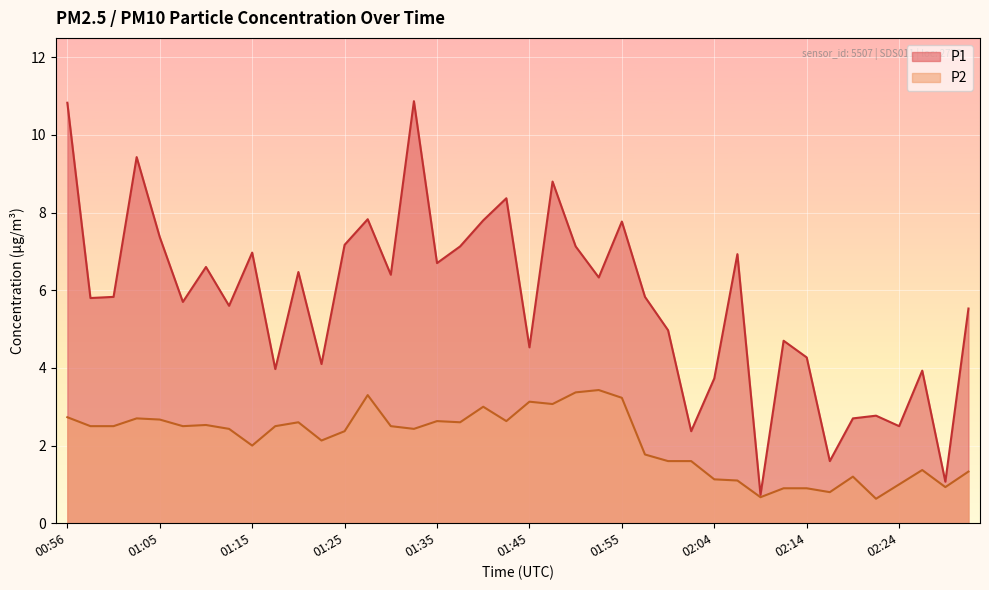

What is the spread (max minus min) of values at 01:28?

4.5